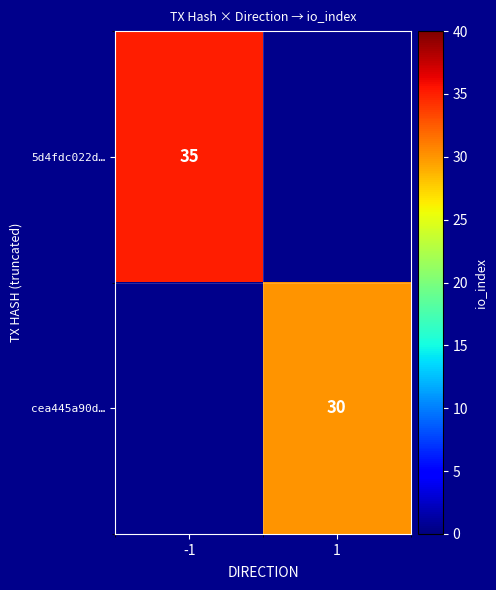

The value of cea445a90d… at 1 is 30. True or false?

True